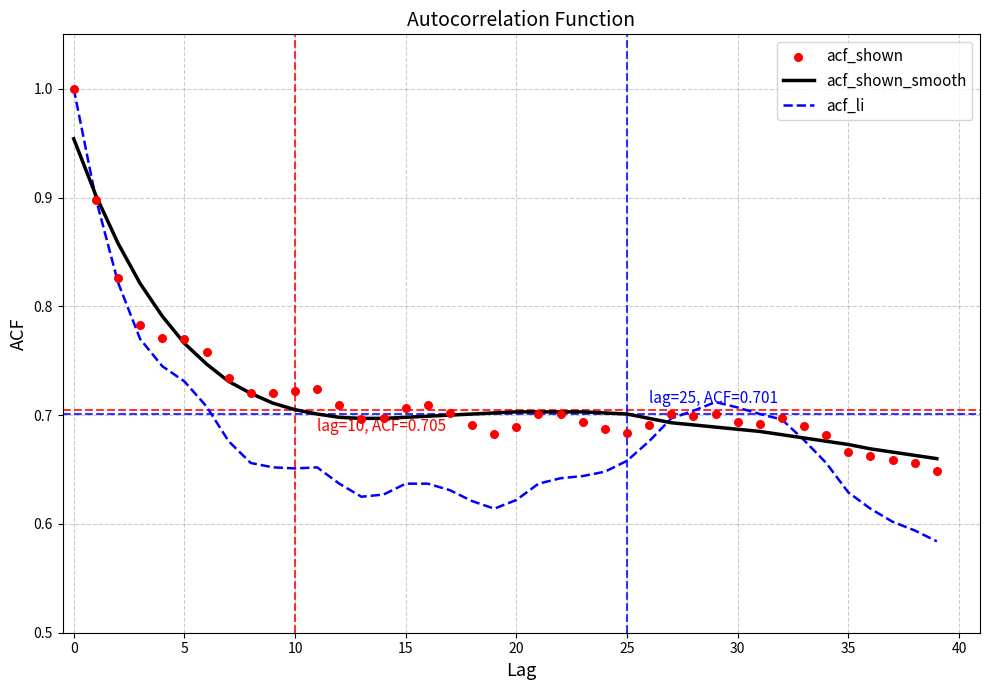

Which series has the largest total across all categories?

acf_shown_smooth